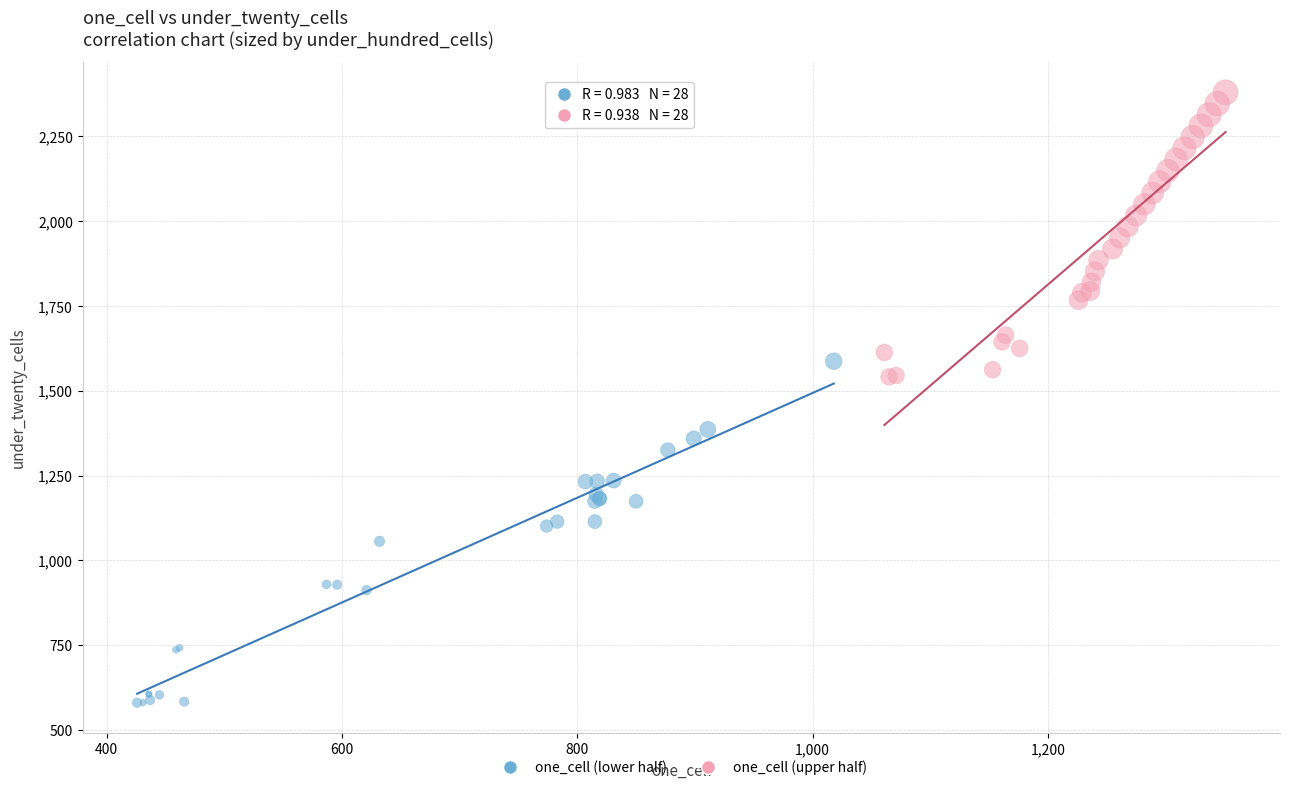

Which series contains the lowest Y value?

one_cell (lower half)